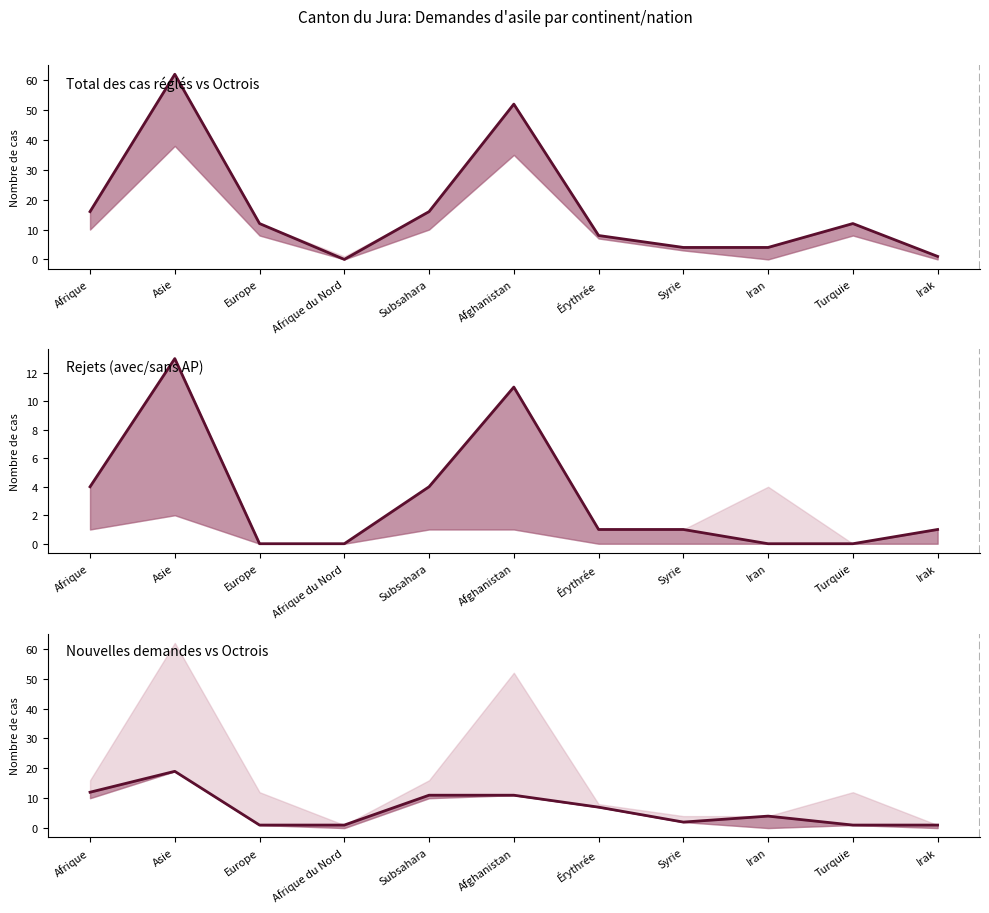

At Asie, list the series in order from largest to smallest.

Total des cas réglés, Total nouvelles demandes, Rejets avec AP